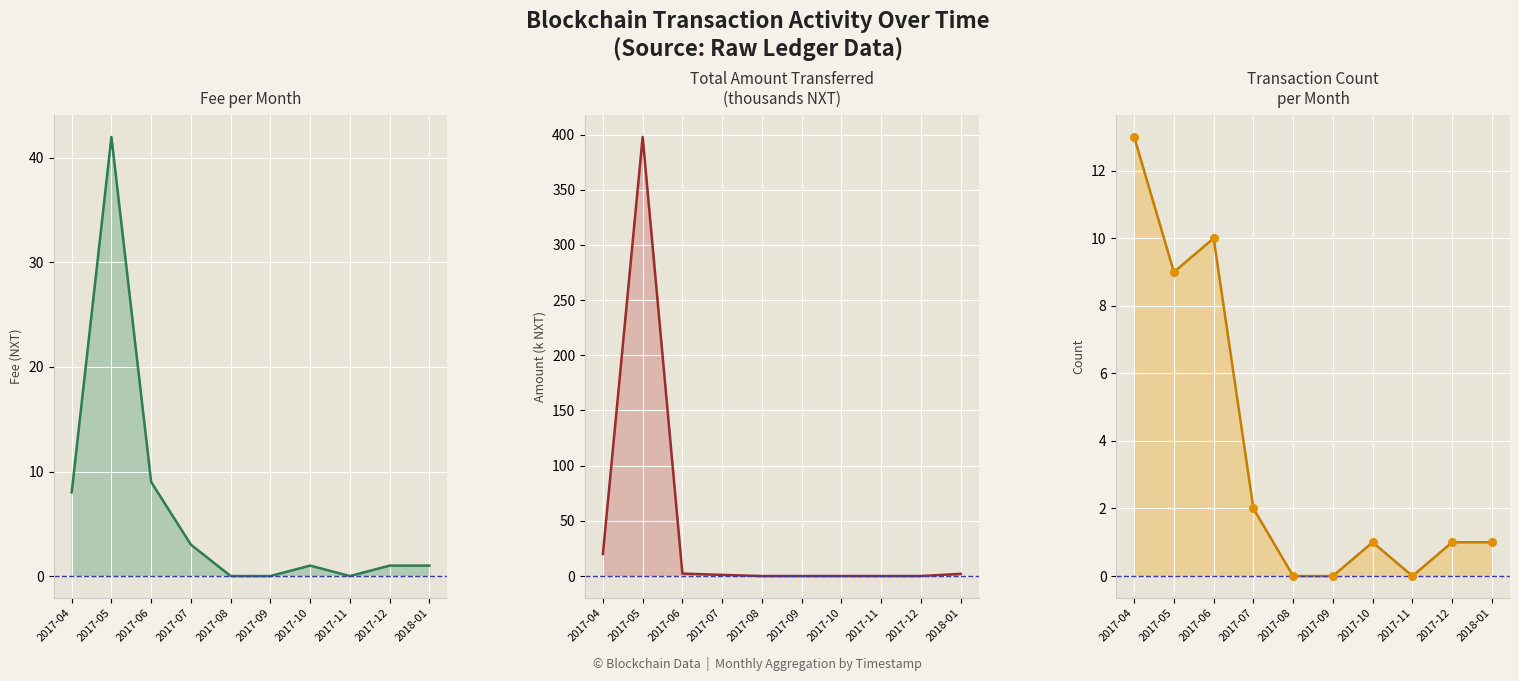

Is the value of Amount (k NXT) at 2017-06 greater than the value of Tx Count at 2017-11?

Yes